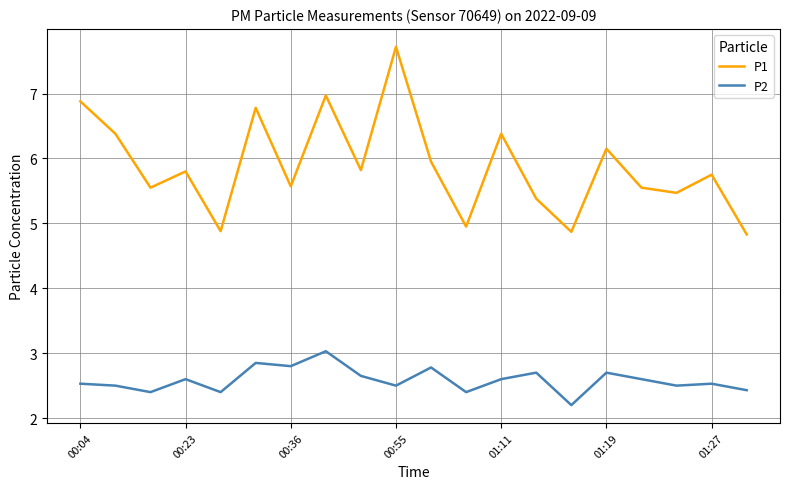

What are all the series names shown in the legend?

P1, P2